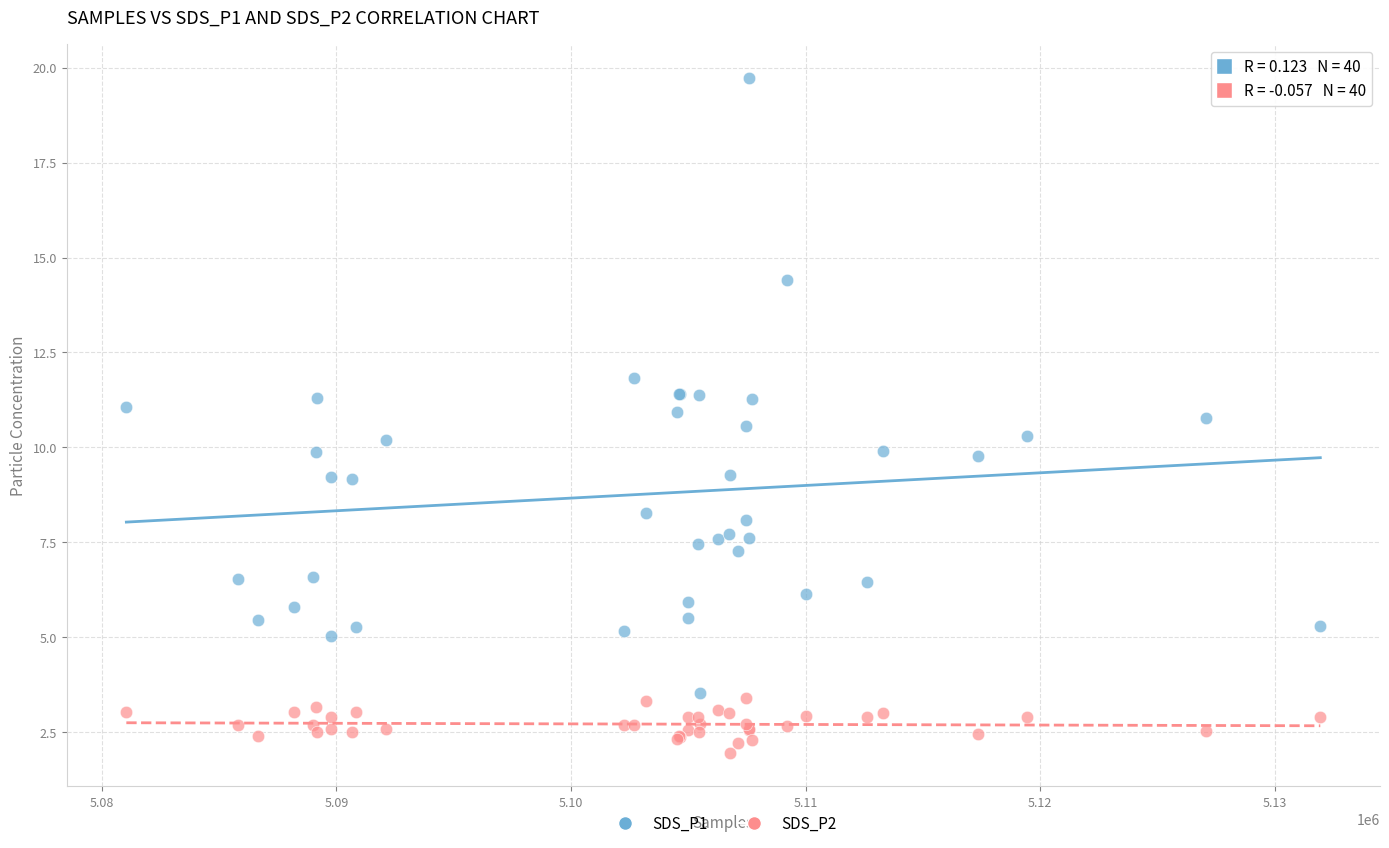

What are all the series names shown in the legend?

SDS_P1, SDS_P2